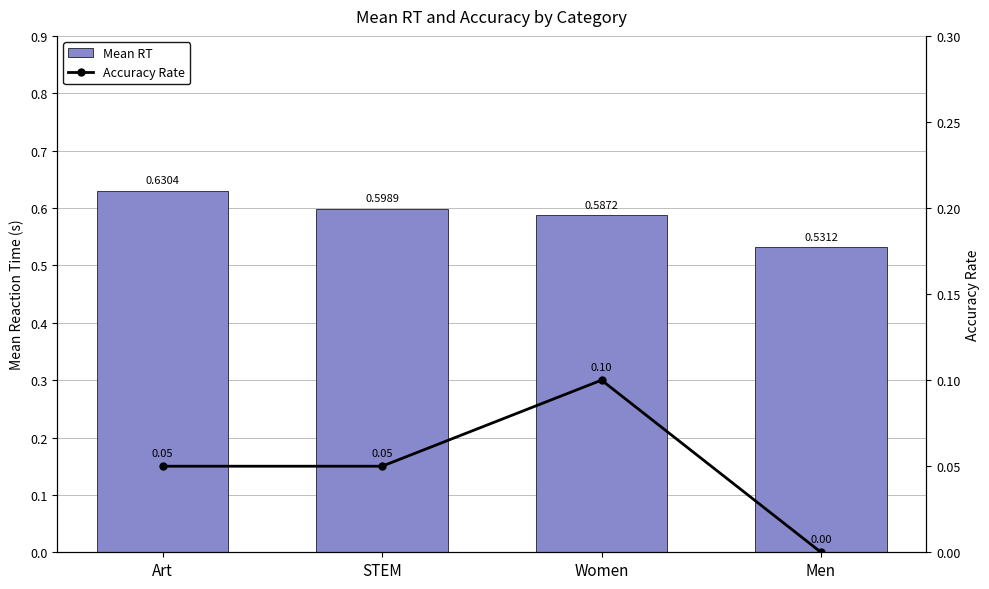

What is the label of the 3rd bar from the right?

STEM